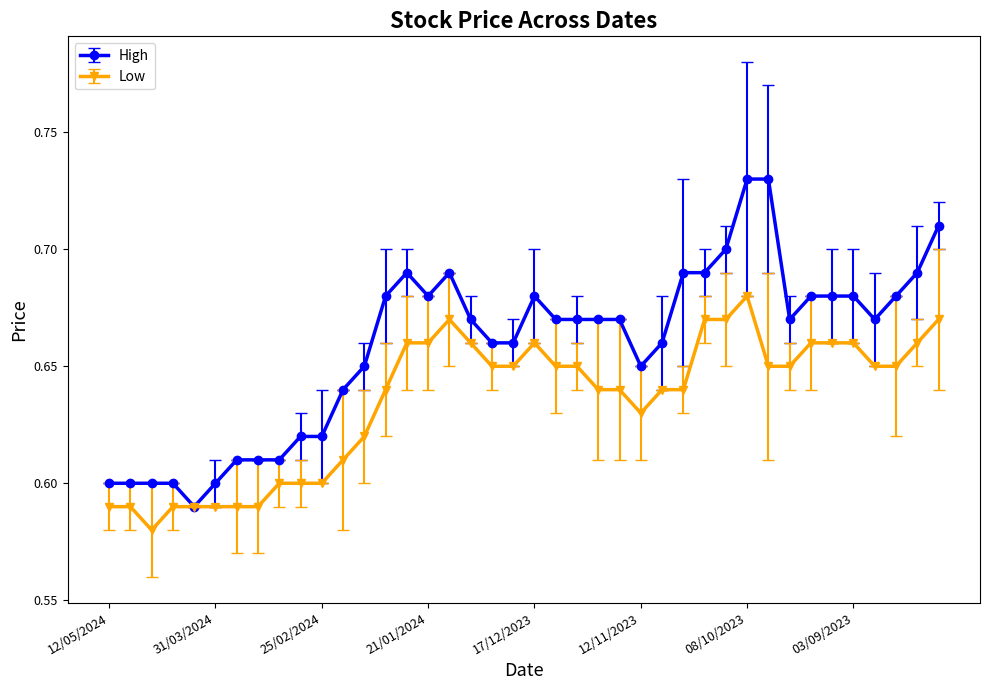

List the series in order of their overall mean, highest first.

High, Low